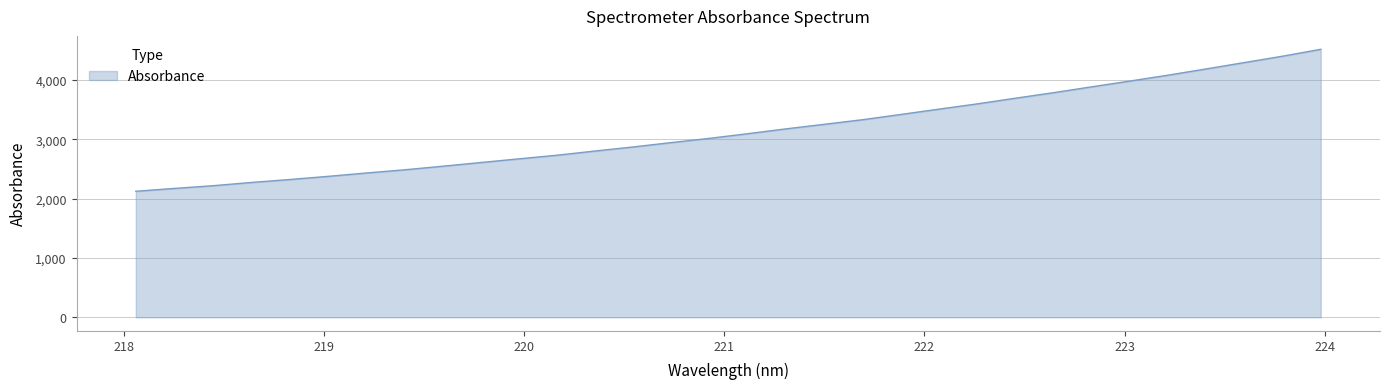

What is the smallest value displayed?

2124.2